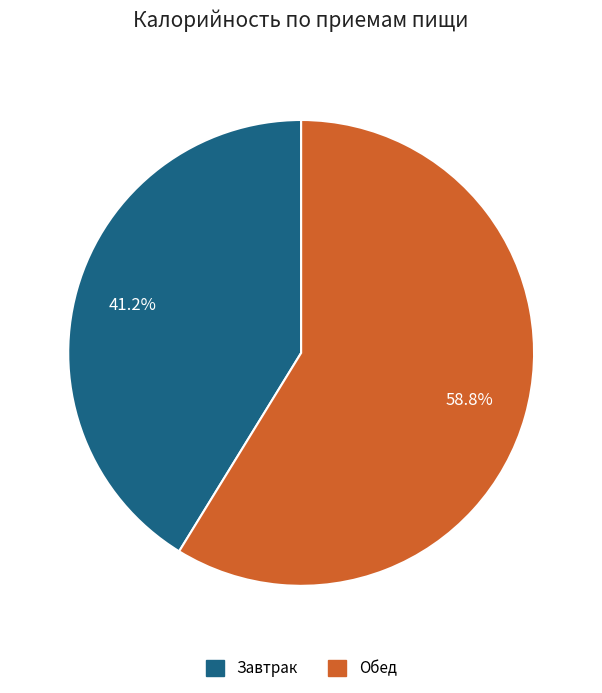

Is Завтрак the majority of the pie?

No